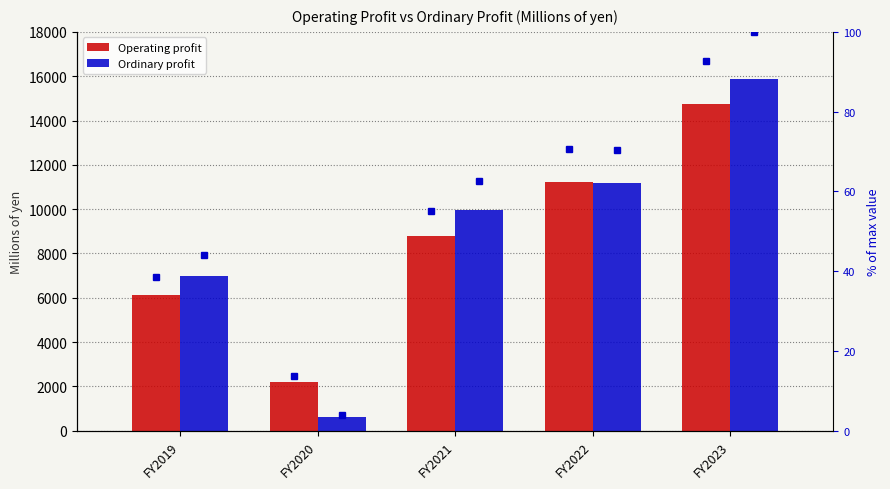

What is the value of the Ordinary profit %ile bar at the 3rd from the left?

62.5